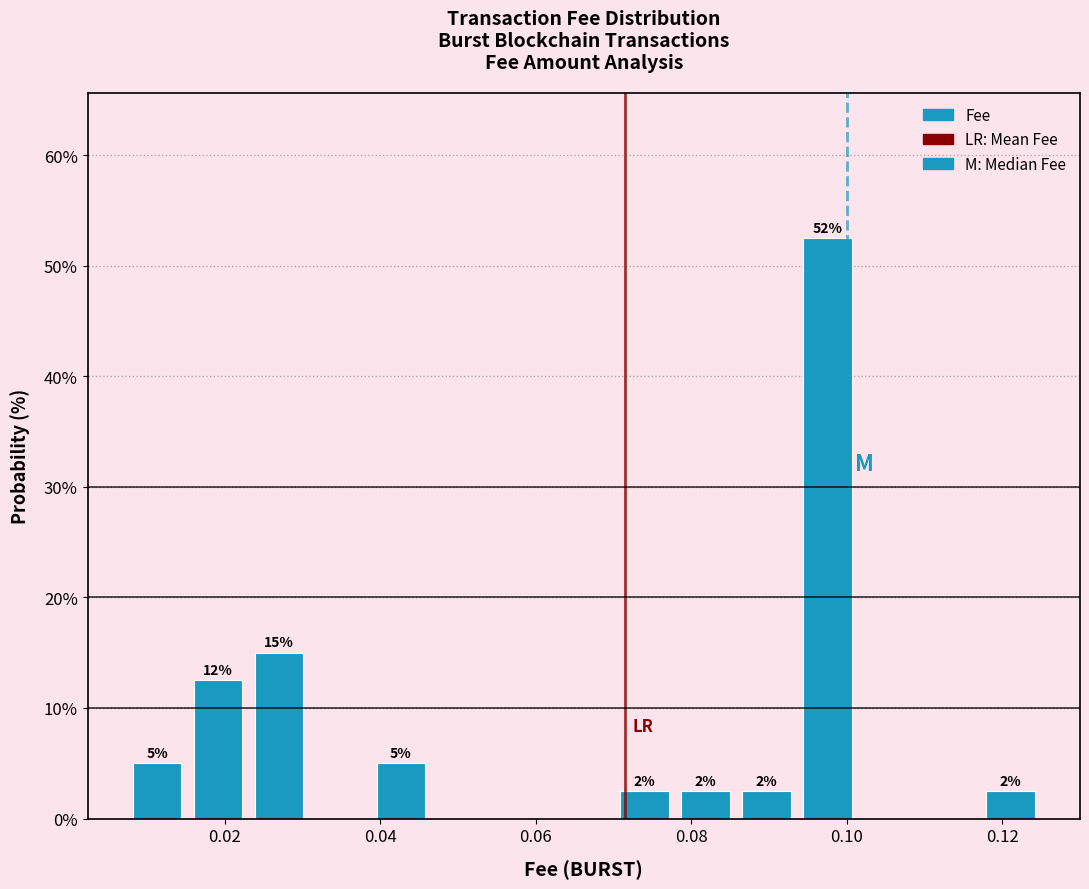

Around what value on the x-axis is the tallest bar? Give the approximate position of its centre, as read against the axis.

0.098